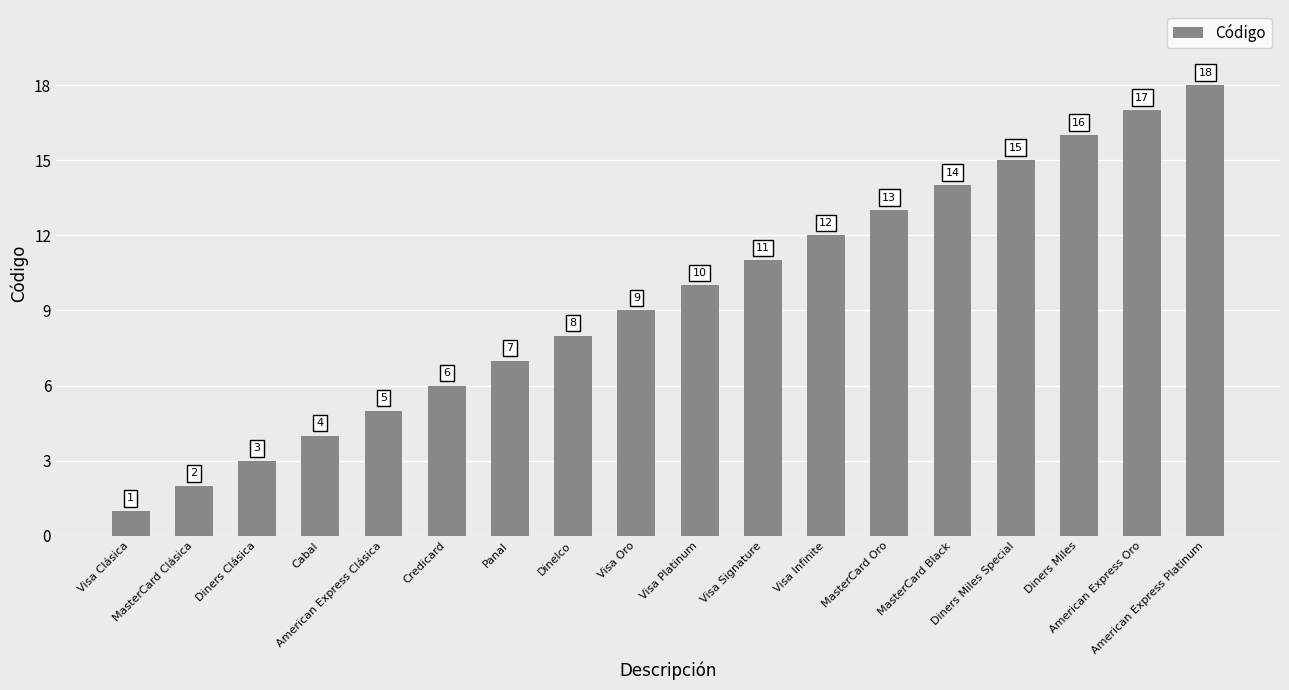

What is the difference between the maximum and minimum values?

17